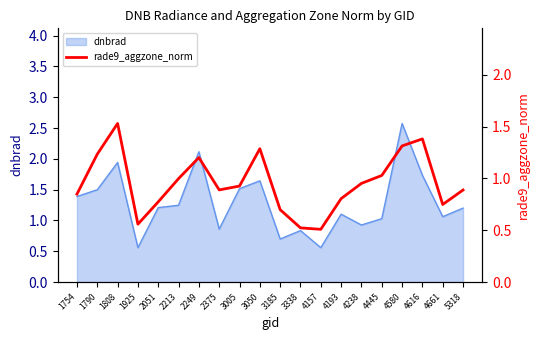

What value does the data have at 1925?

0.6